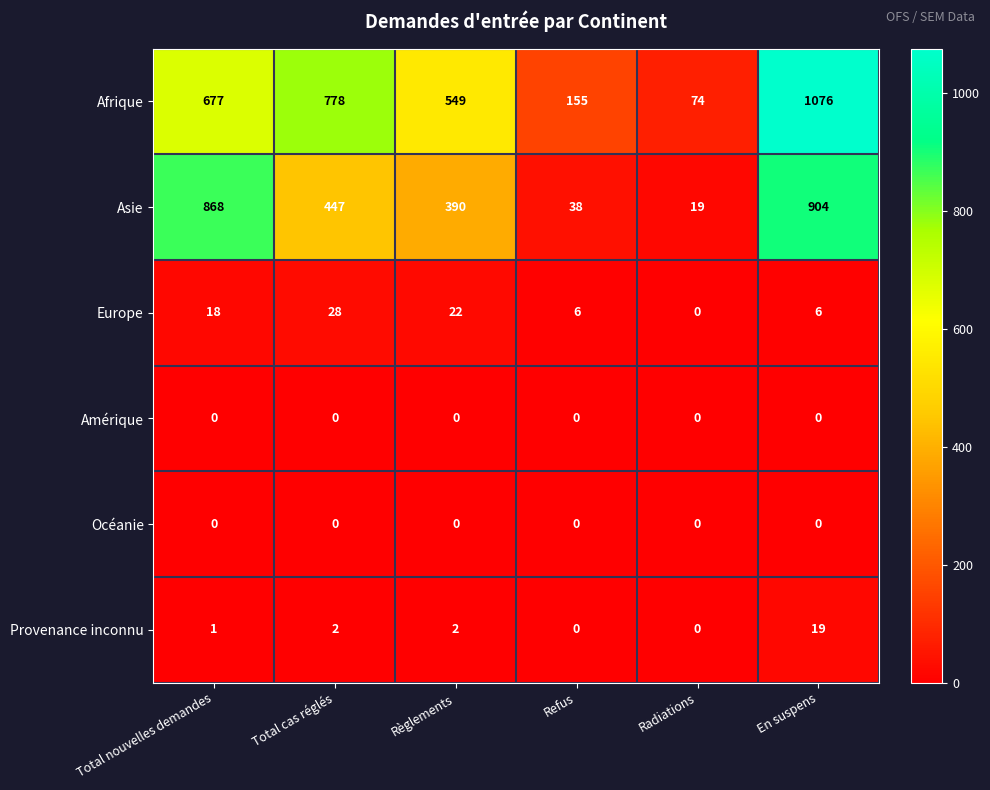

Which series has the largest range (max minus min)?

Afrique